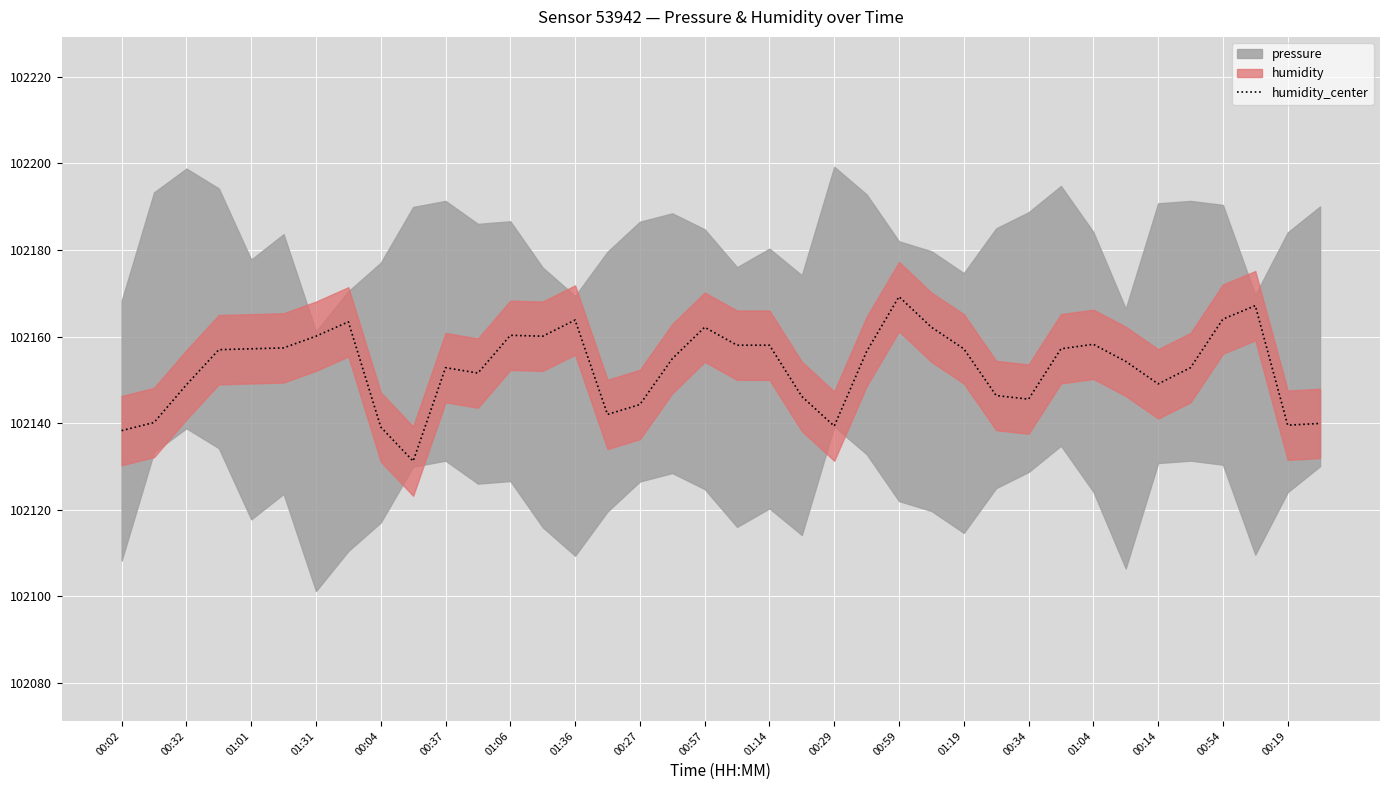

What is the smallest value displayed?

102131.2